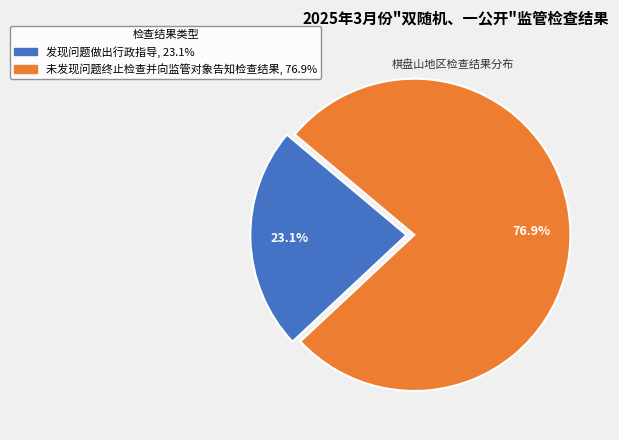

True or false: 未发现问题终止检查并向监管对象告知检查结果 accounts for 89% of the total.

False